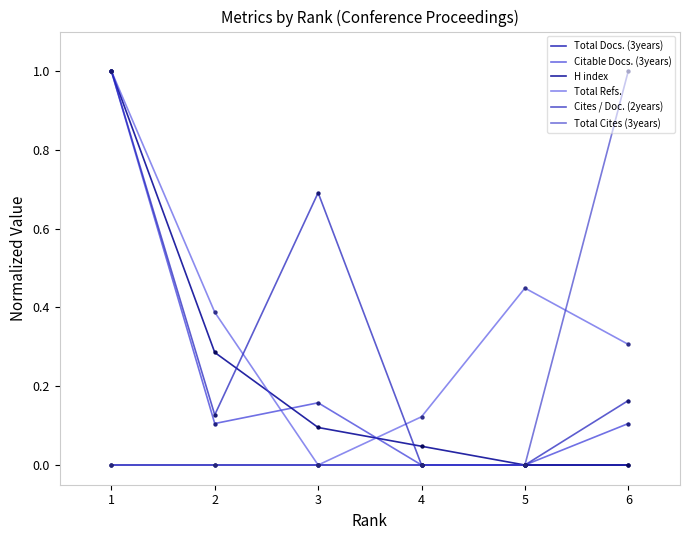

How many lines are shown in the chart?

6